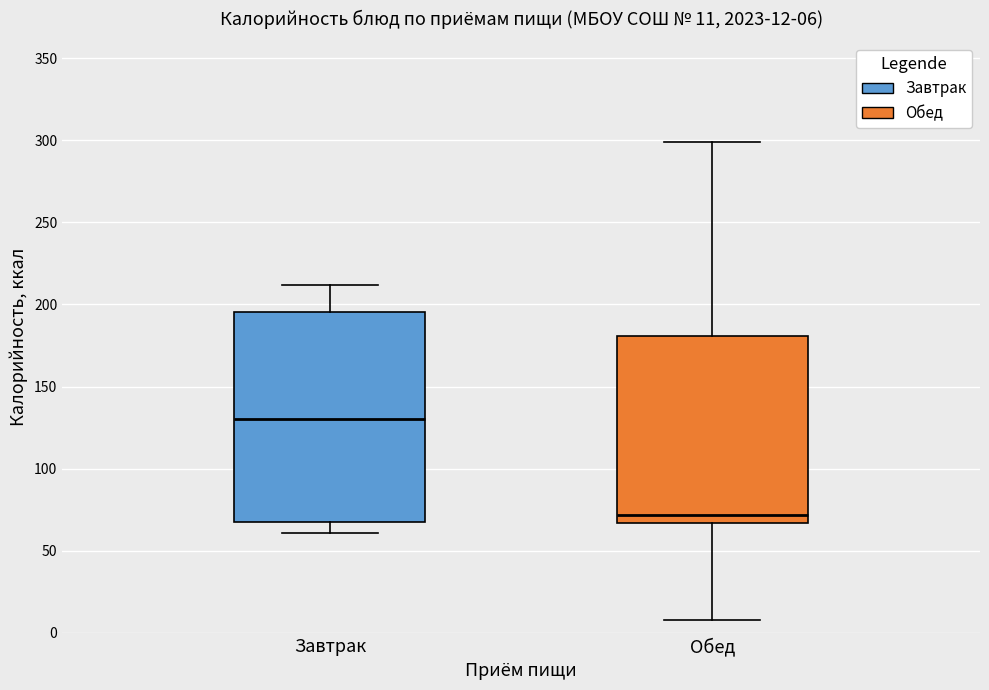

Which box's median line is the highest?

Завтрак